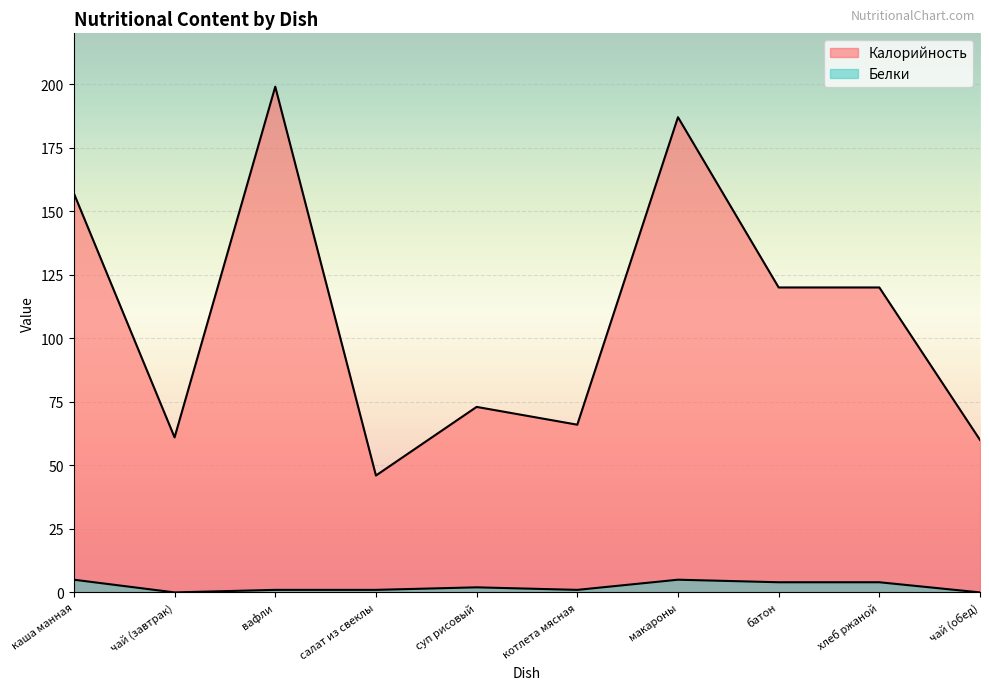

Between котлета мясная and хлеб ржаной, which series saw the biggest shift?

Калорийность